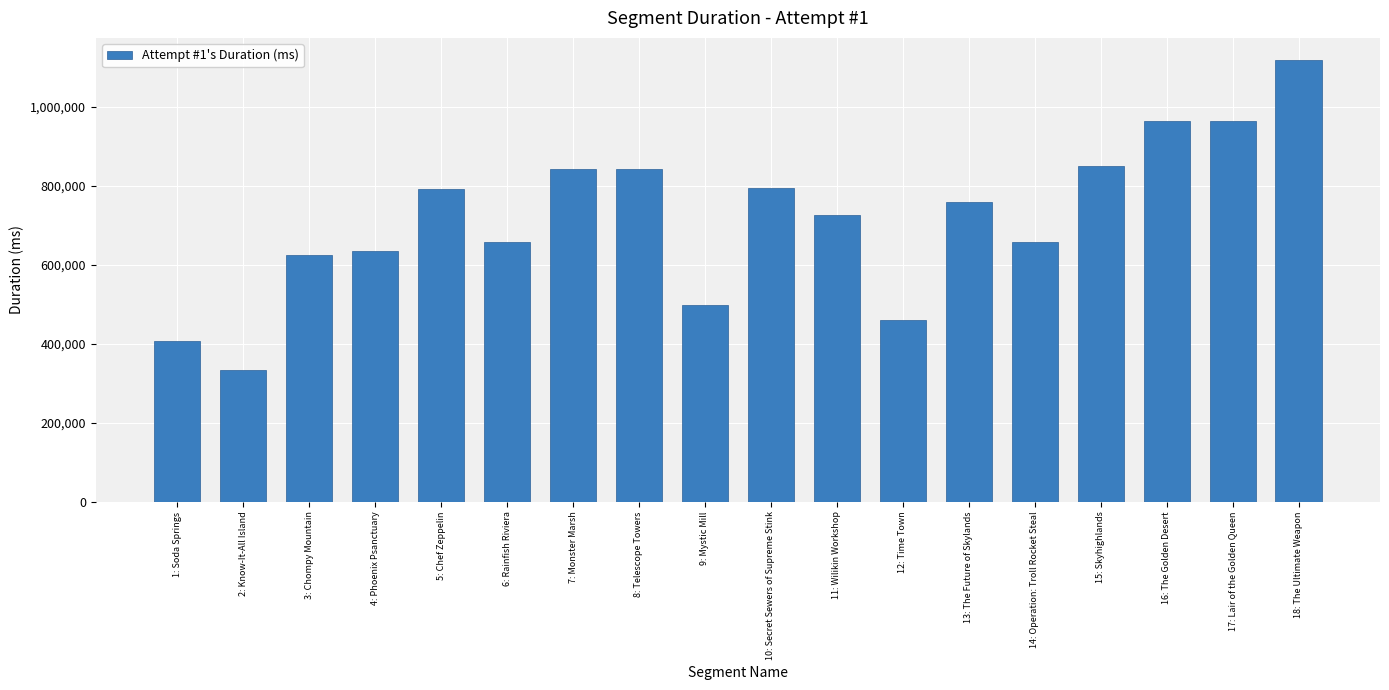

What is the difference between the maximum and minimum values?

783846